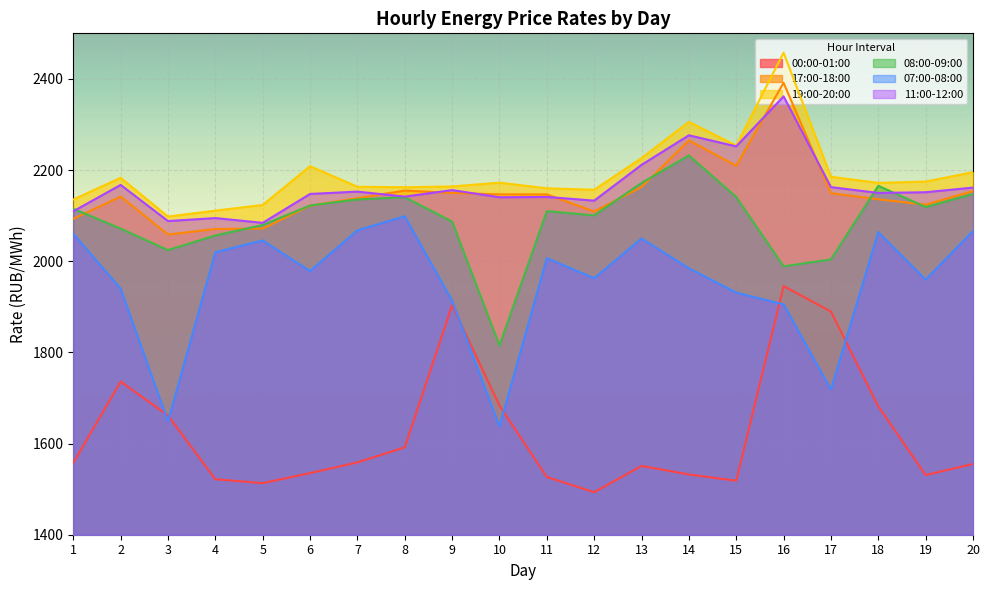

At which label does 17:00-18:00 first exceed 2146?

8